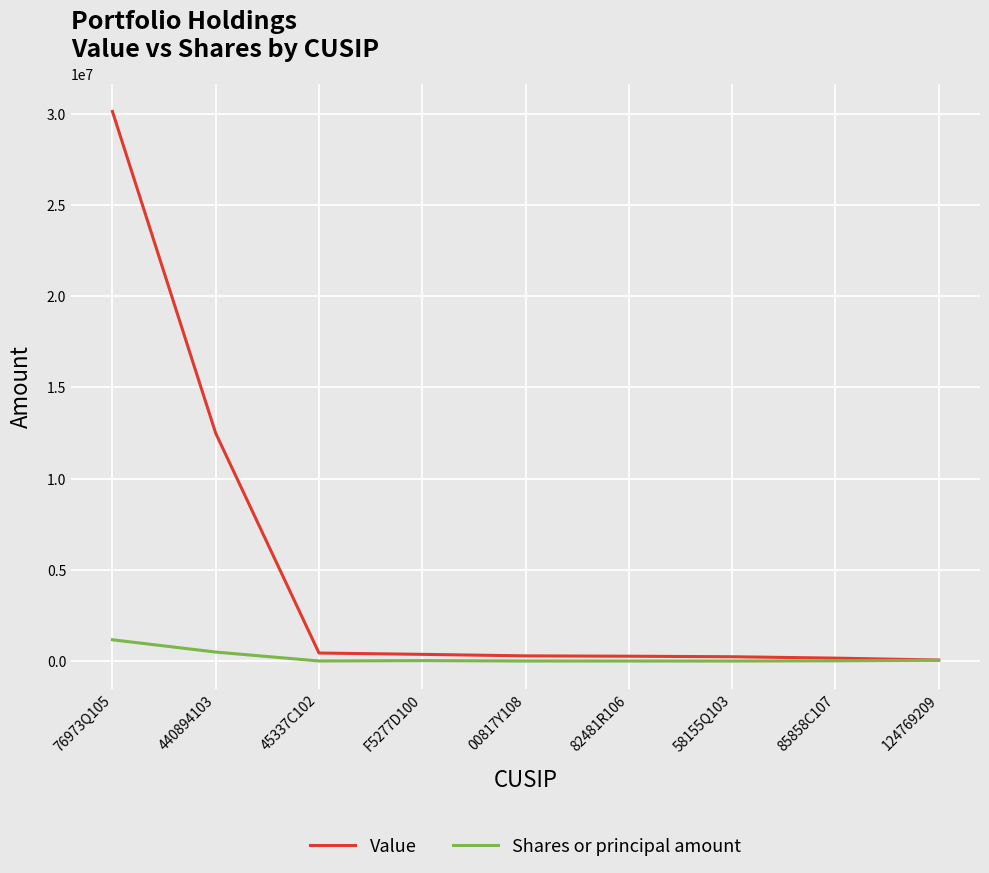

The value of Value at 124769209 is 55000. True or false?

True